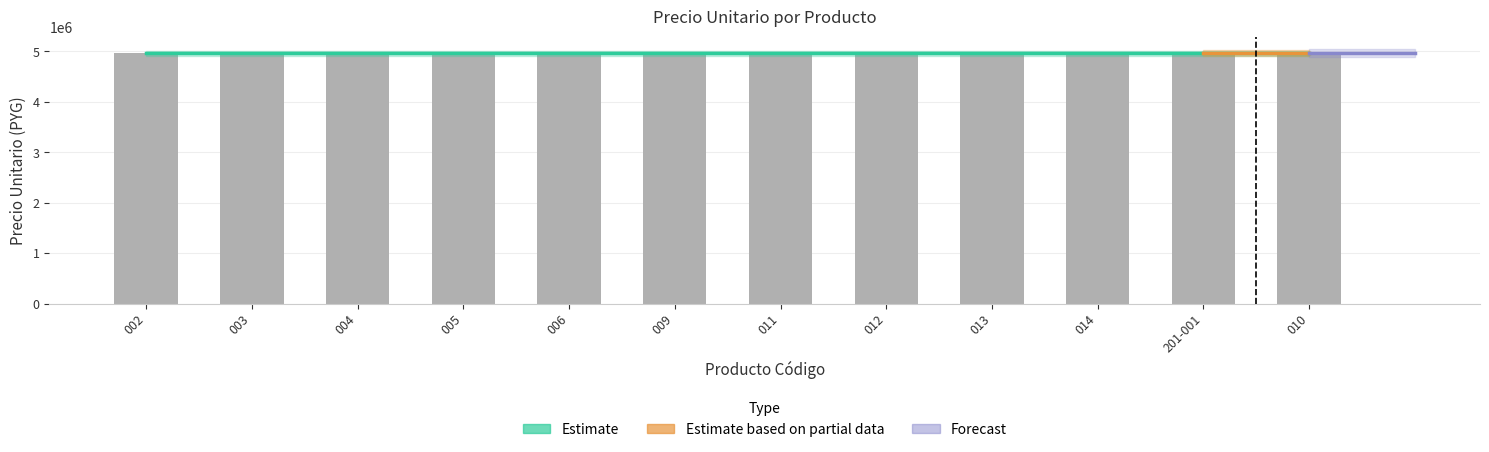

Does the chart contain stacked bars?

No